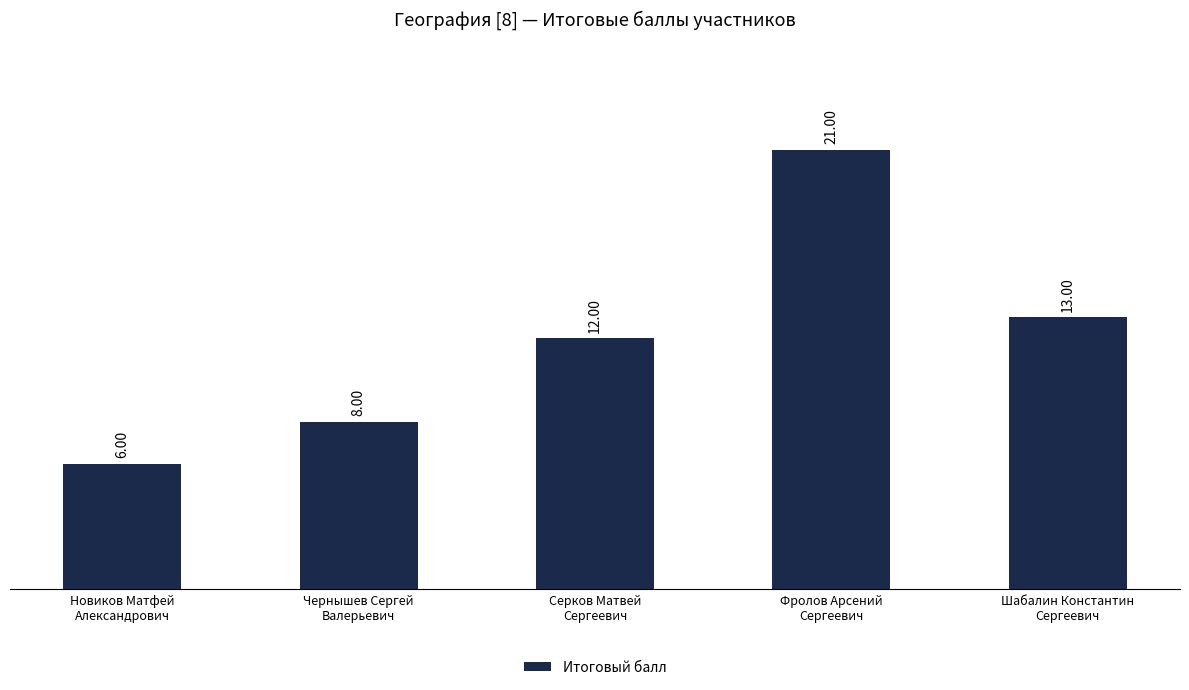

What is the label of the 2nd bar from the left?

Чернышев Сергей
Валерьевич